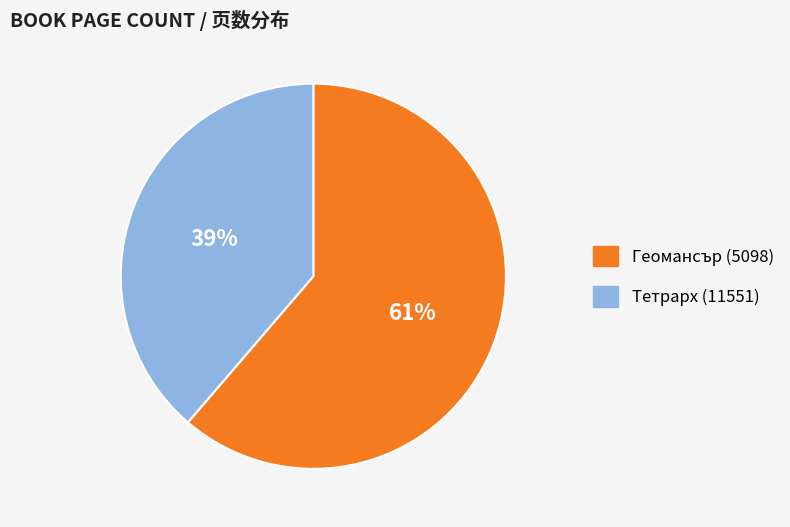

Count the number of slices in the pie.

2